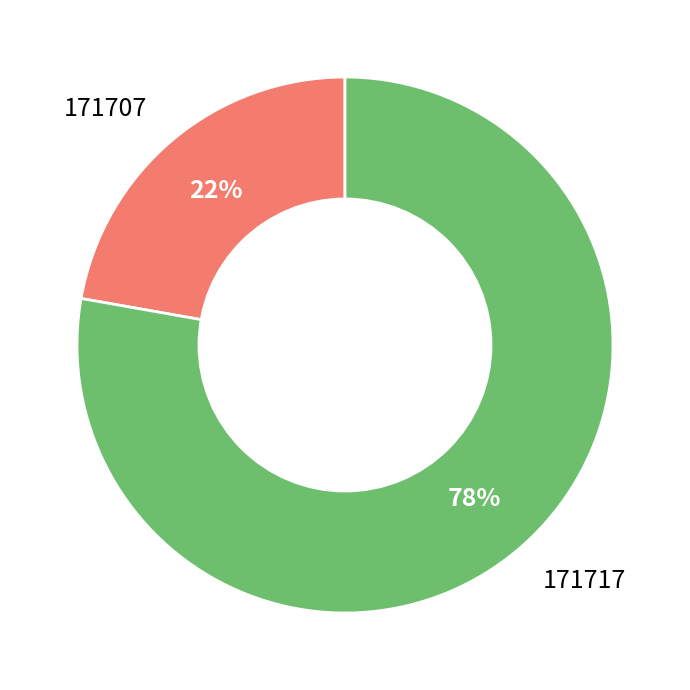

Which has a higher value, 171707 or 171717?

171717